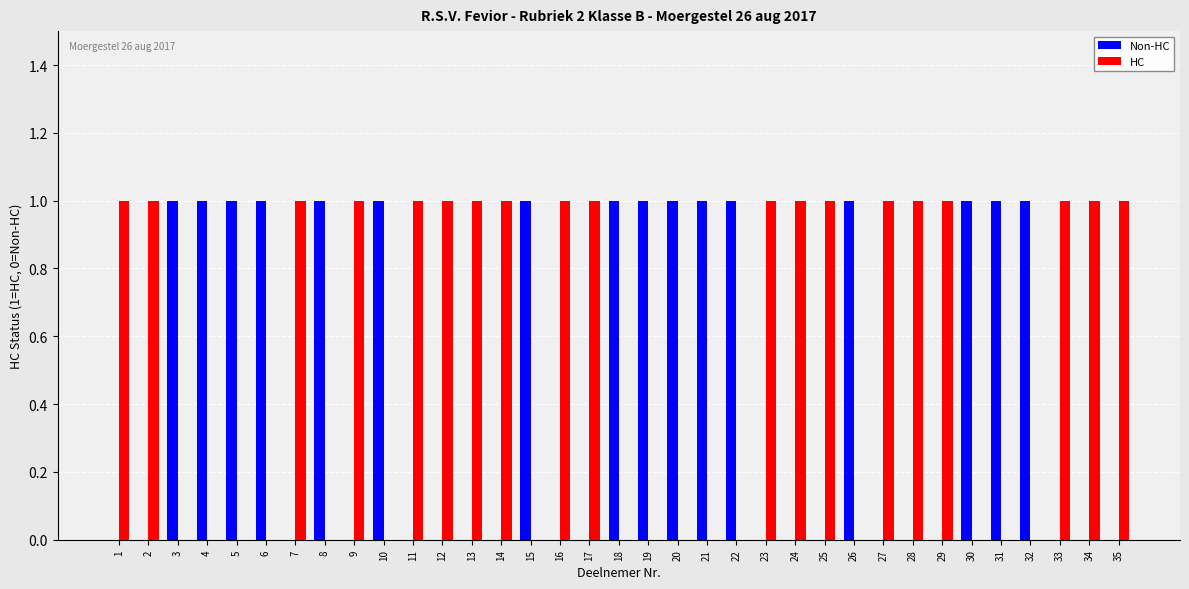

The value of Non-HC at 24 is 0. True or false?

True